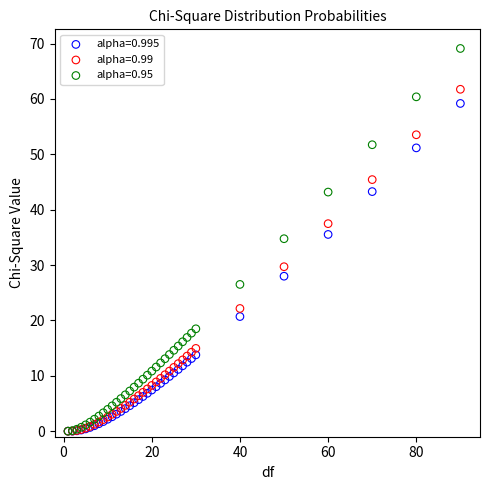

Across all series, what Y value is closest to 34?

34.8